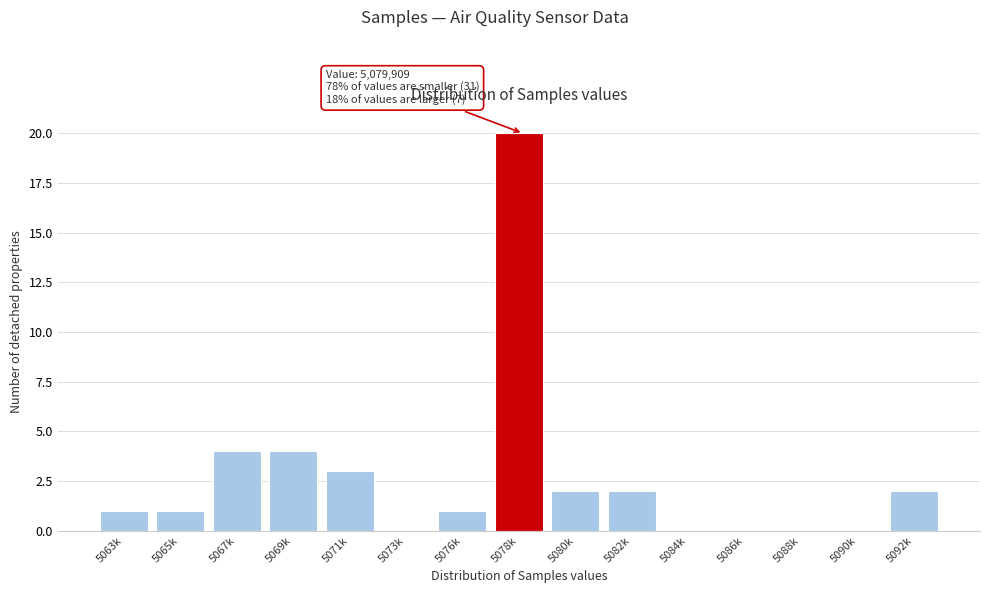

Reading right to left, what are all the values shown in this chart?

5092k=2	5090k=0	5088k=0	5086k=0	5084k=0	5082k=2	5080k=2	5078k=20	5076k=1	5073k=0	5071k=3	5069k=4	5067k=4	5065k=1	5063k=1